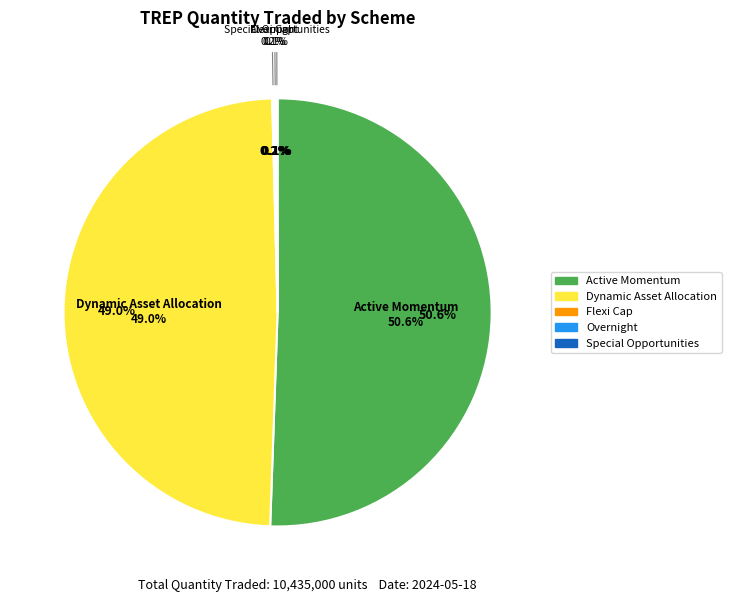

What is the largest slice in the pie chart?

SAMCO ACTIVE MOMENTUM FUND